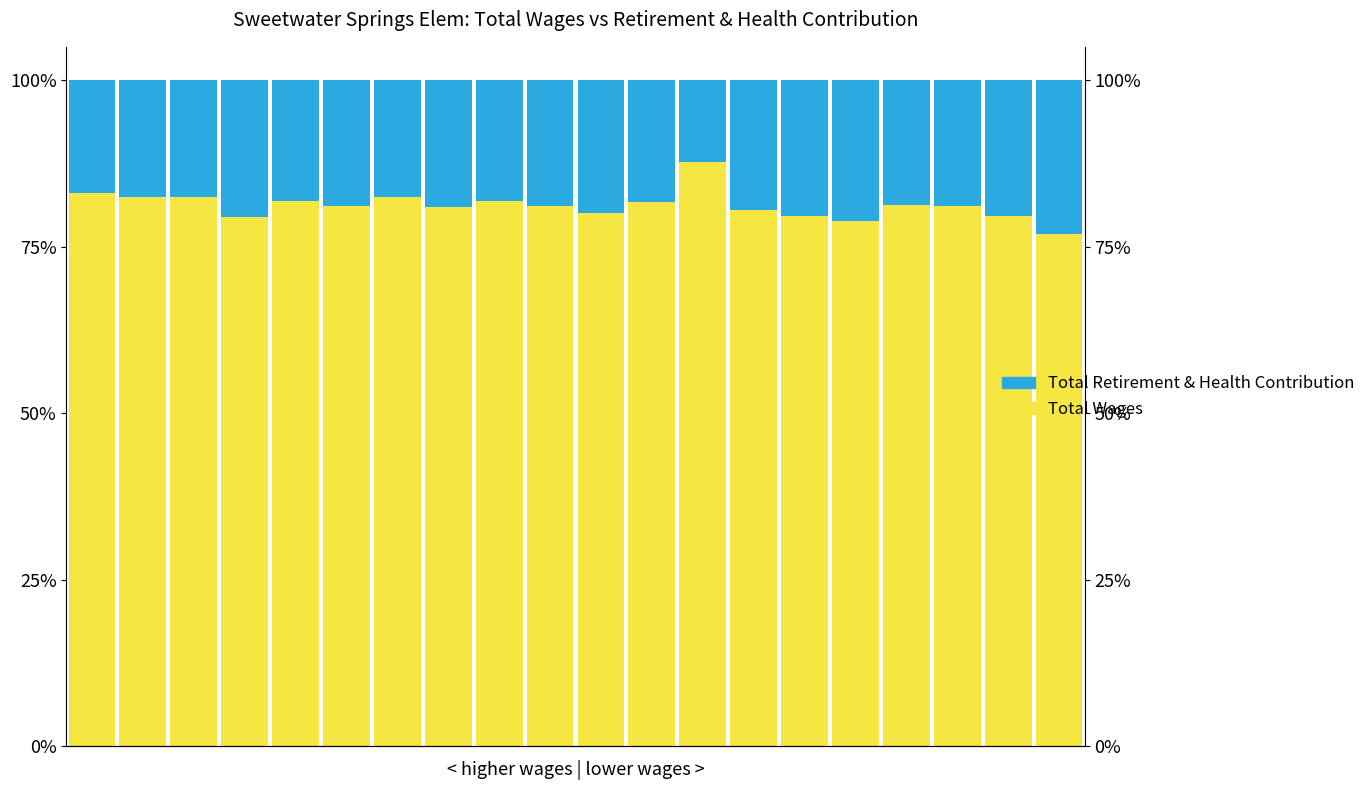

Does the chart contain any negative values?

No